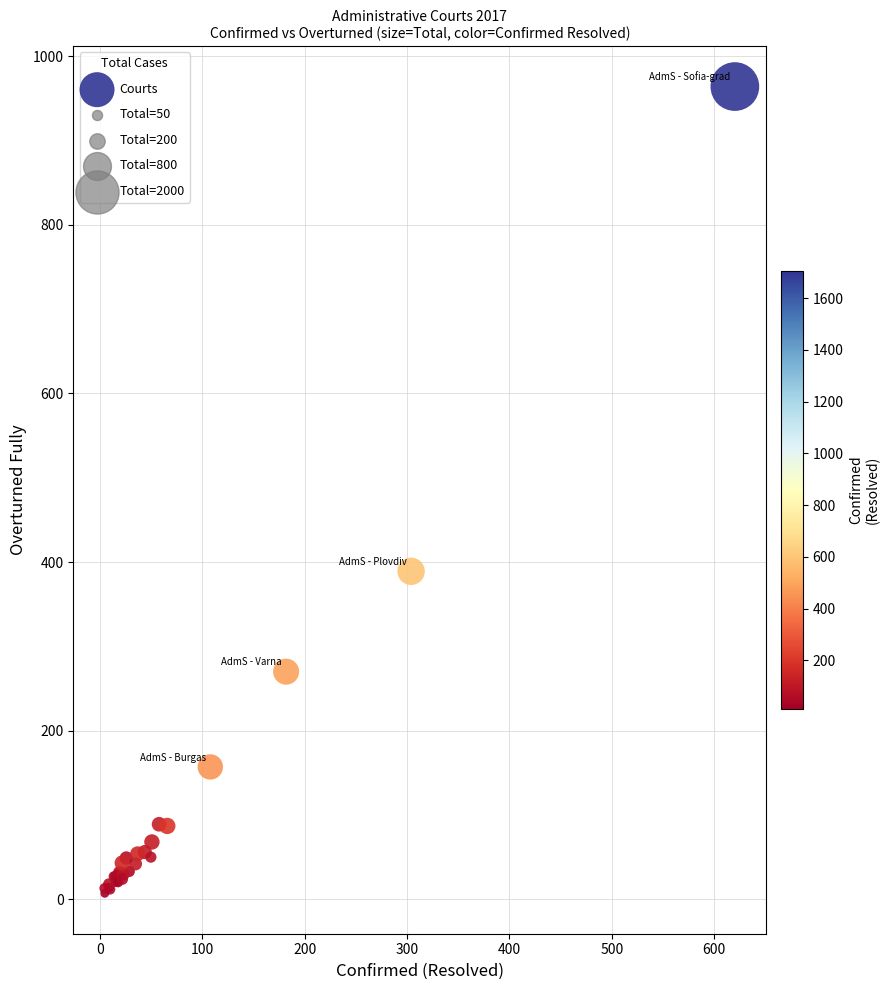

What Y value in the scatter plot is closest to 485?

389